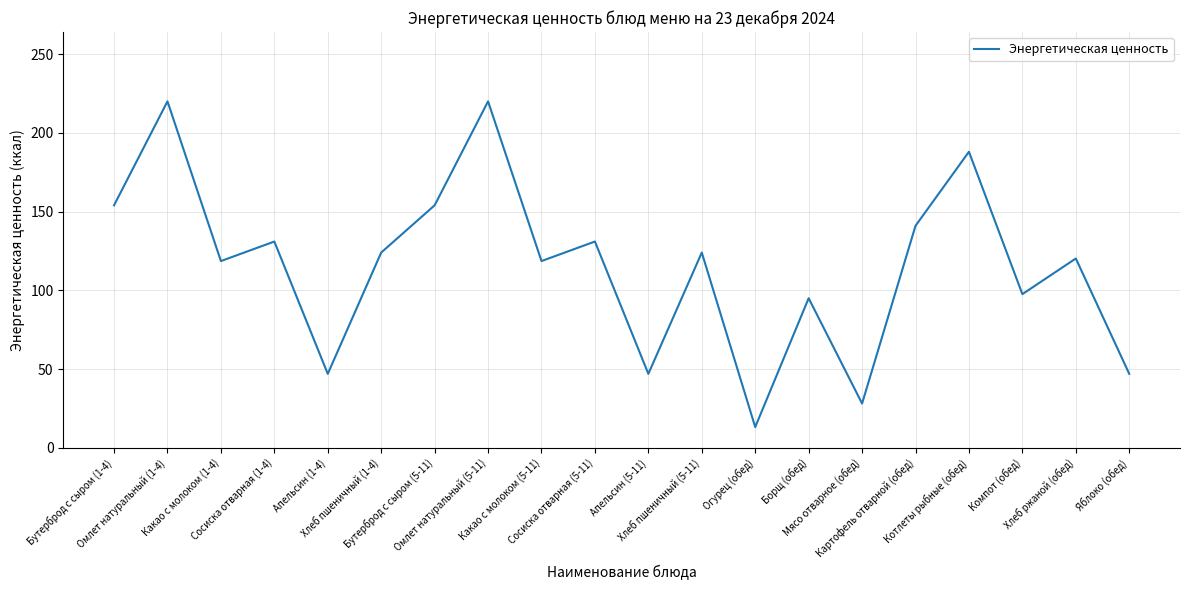

Where is the first local minimum?

Какао с молоком (1-4)